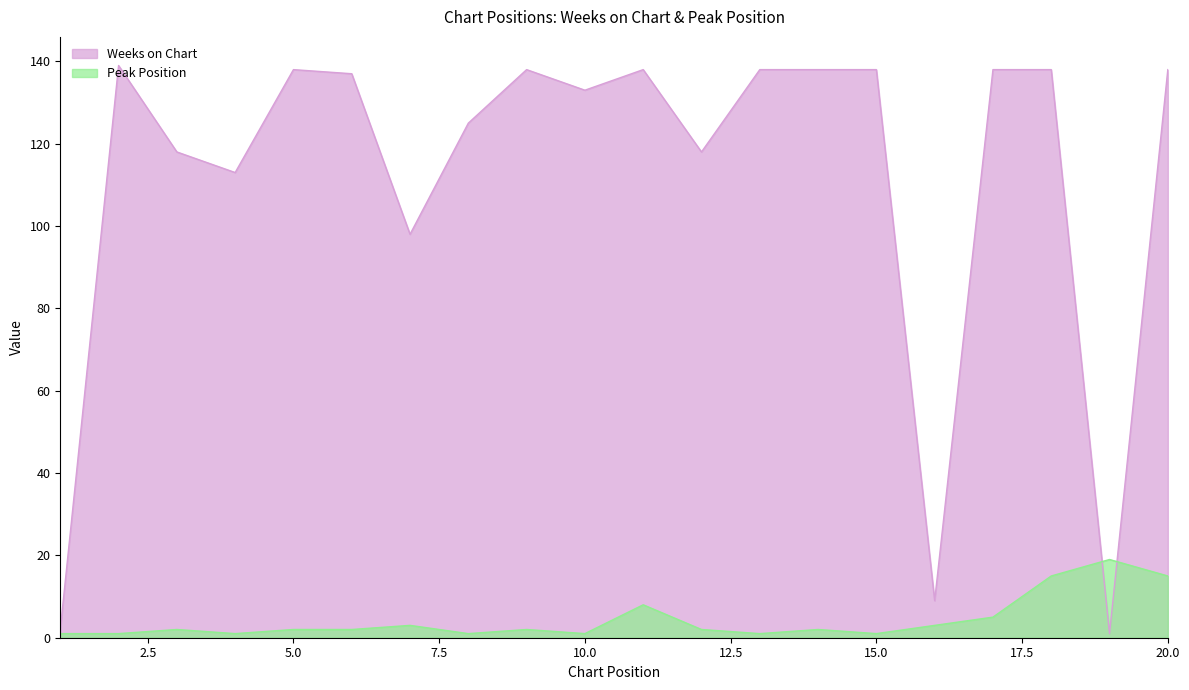

Reading left to right, extract all data points from this chart.

Weeks on Chart: 2	139	118	113	138	137	98	125	138	133	138	118	138	138	138	9	138	138	1	138
Peak Position: 1	1	2	1	2	2	3	1	2	1	8	2	1	2	1	3	5	15	19	15